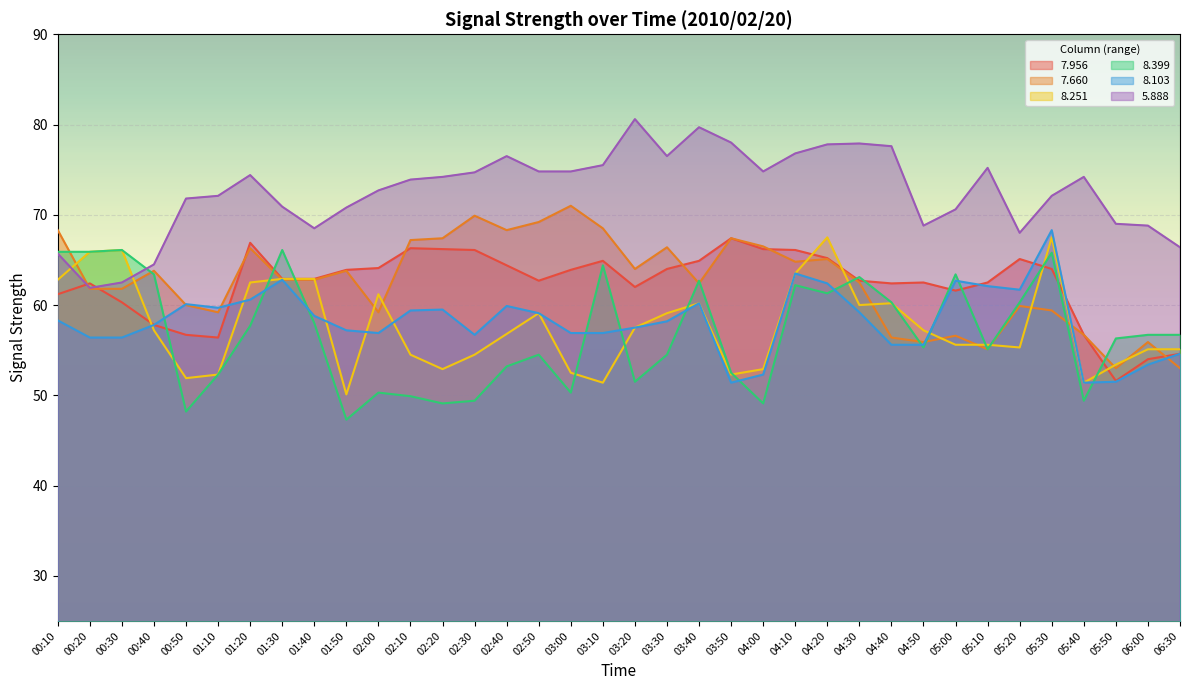

Which has a higher value, 05:50 or 05:10?

05:10